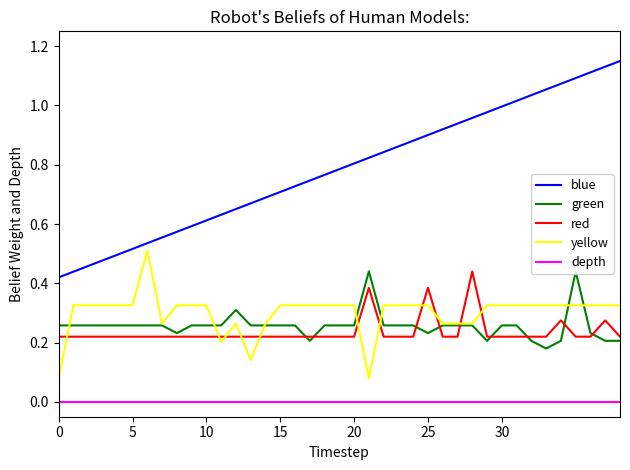

True or false: yellow has a value of 0.3 at 19.

True